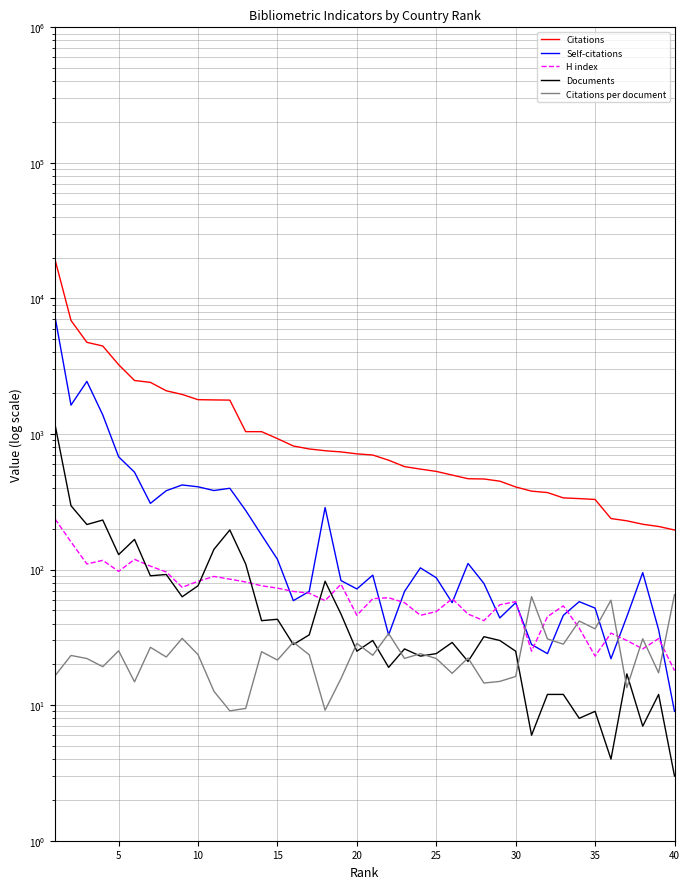

What is the minimum value shown in the chart?

3.0